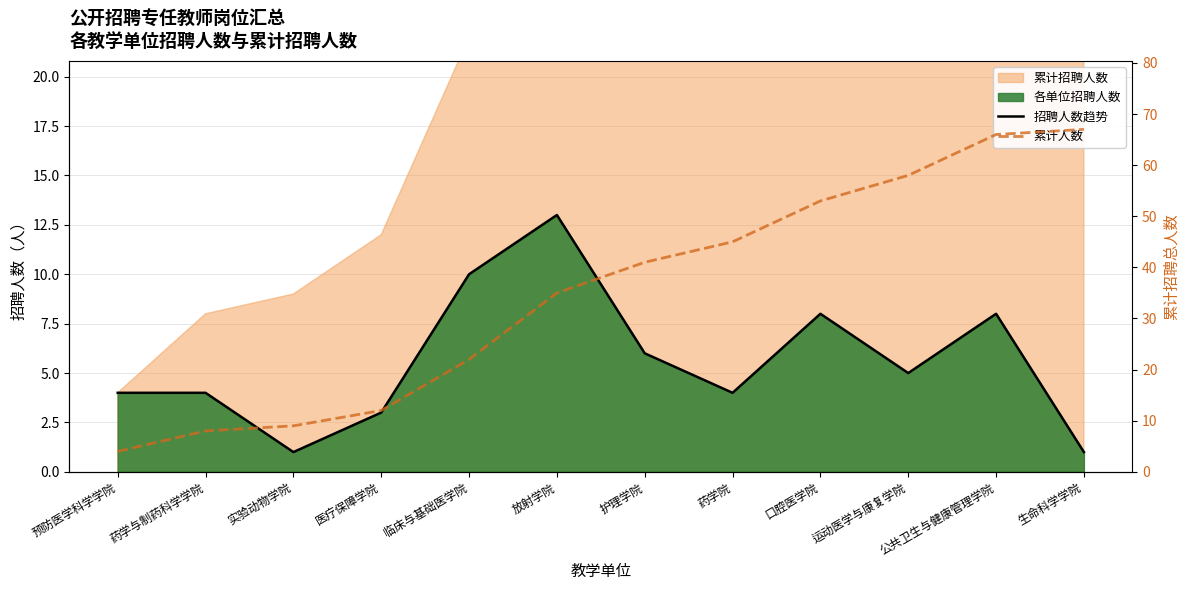

True or false: 累计人数 has a value of 44 at 生命科学学院.

False